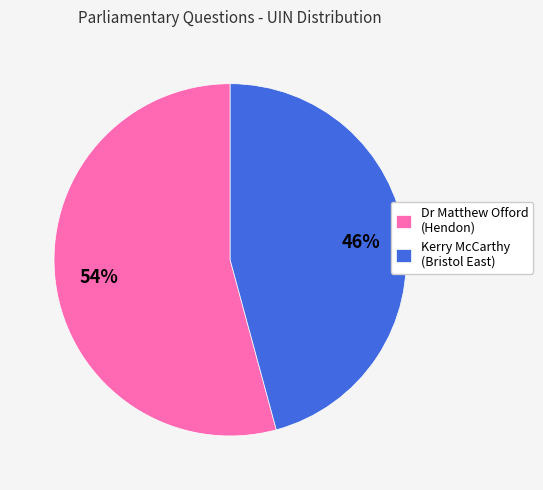

Rank the categories by value from lowest to highest.

Kerry McCarthy (Bristol East), Dr Matthew Offord (Hendon)